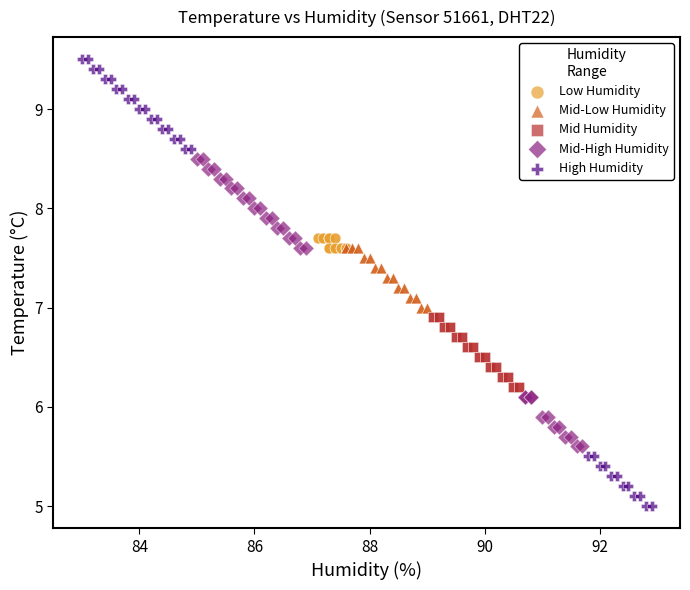

Which series reaches the minimum Y coordinate?

High Humidity